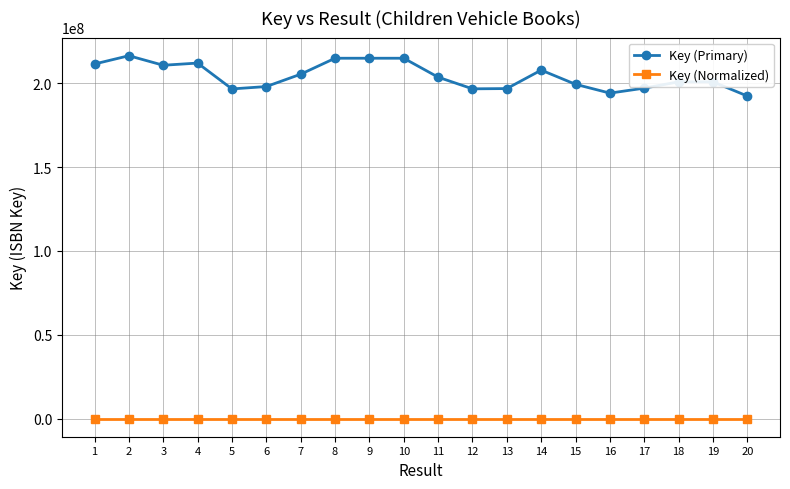

At 15, list the series in order from smallest to largest.

Key (Normalized), Key (Primary)